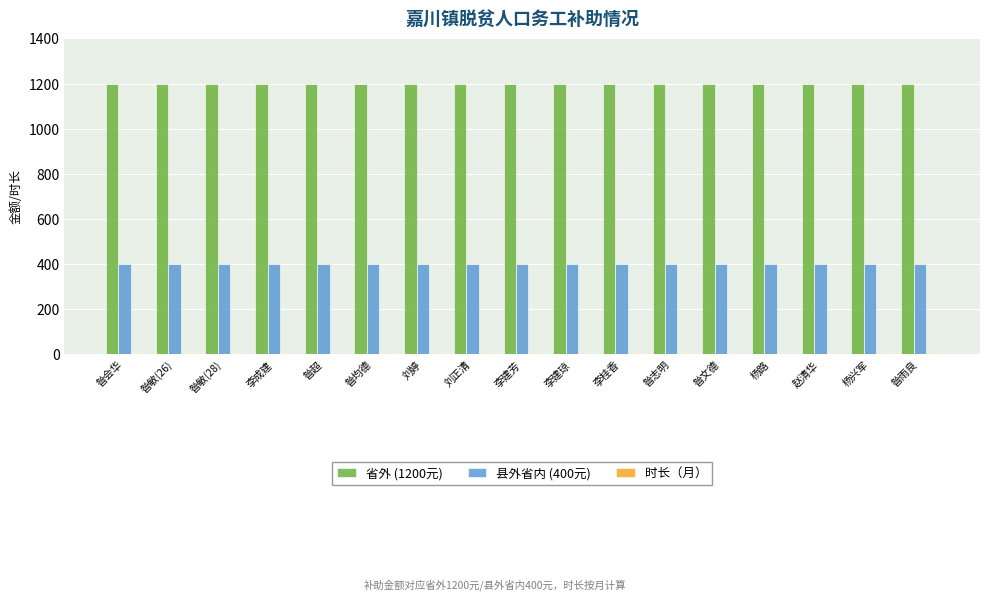

Is it true that 省外 (1200元) equals 1200 at 昝志明?

True